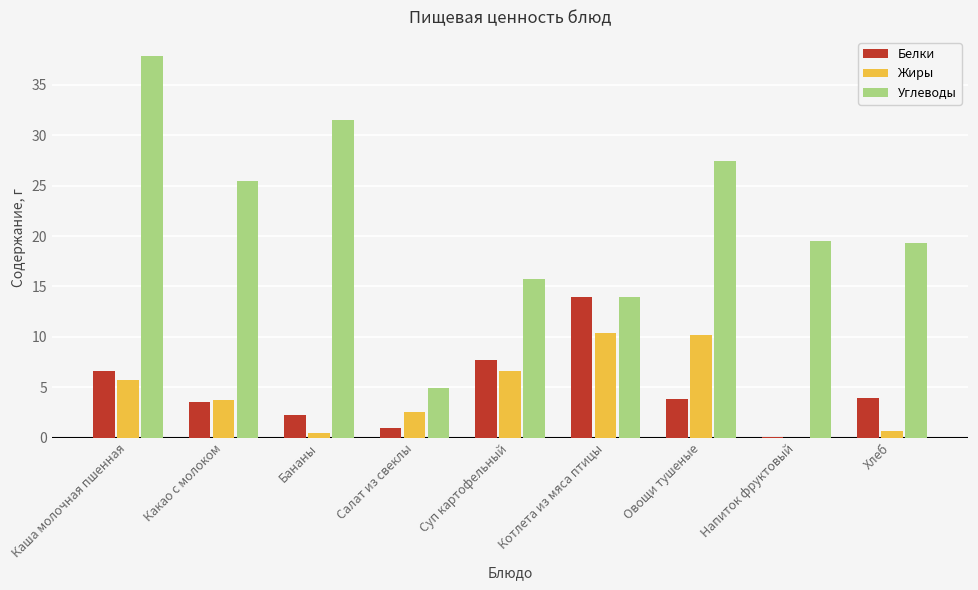

Does the chart contain stacked bars?

No